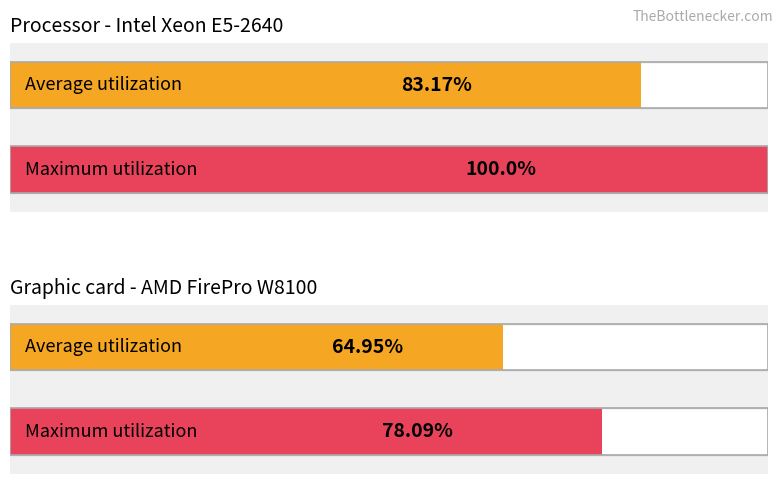

Rank the series by their average value, from highest to lowest.

Maximum utilization, Average utilization